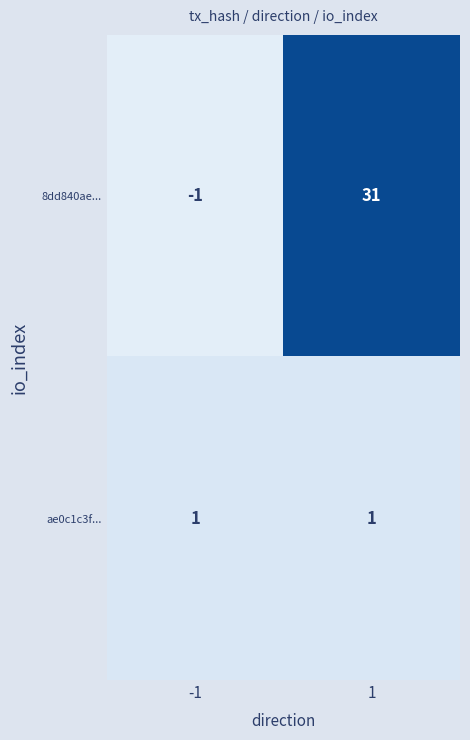

The ae0c1c3f... series shows 1 at -1. True or false?

True